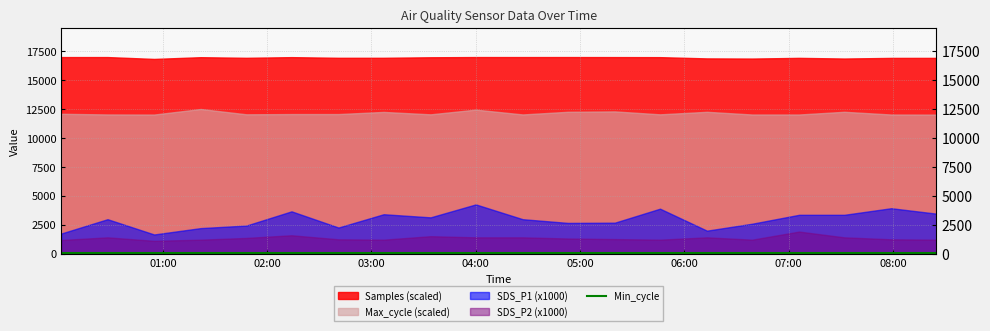

Which series has the largest total across all categories?

Samples